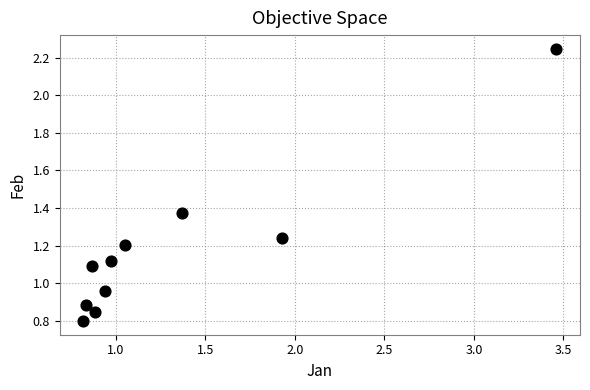

What is the range of X values (max minus min)?

2.6